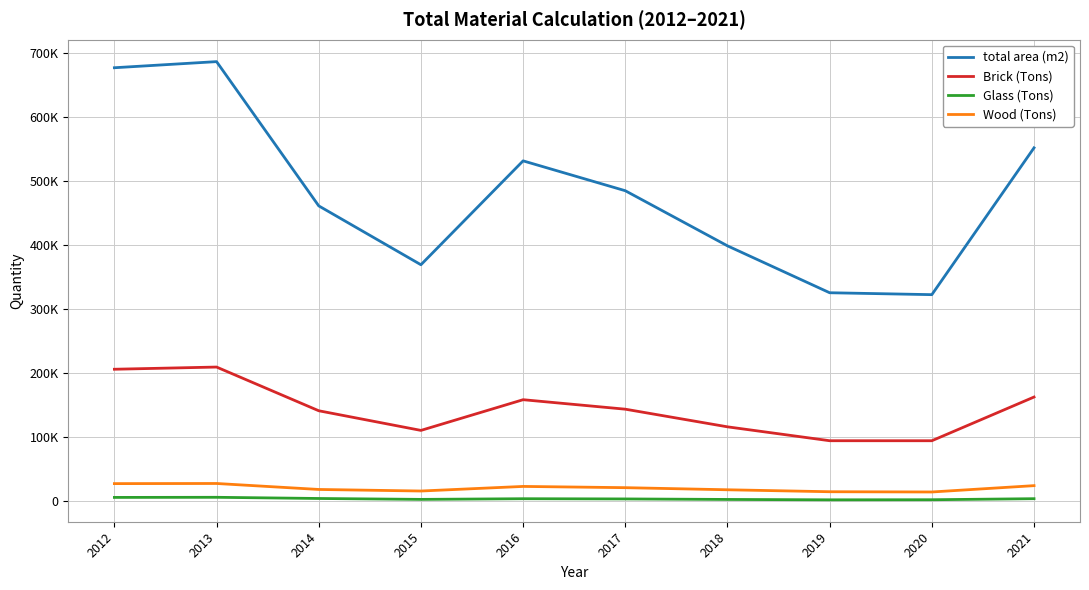

Where does the Brick (Tons) series first go above 143662?

2012